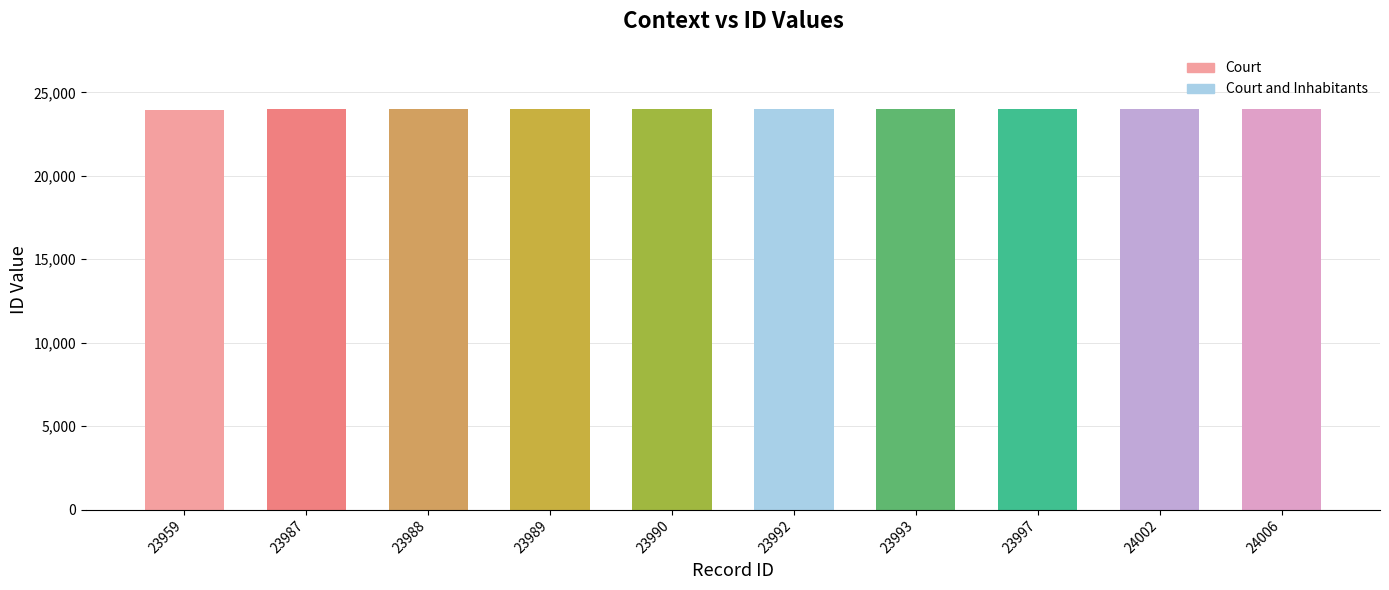

What is the difference between the values at 23993 and 24002?

9